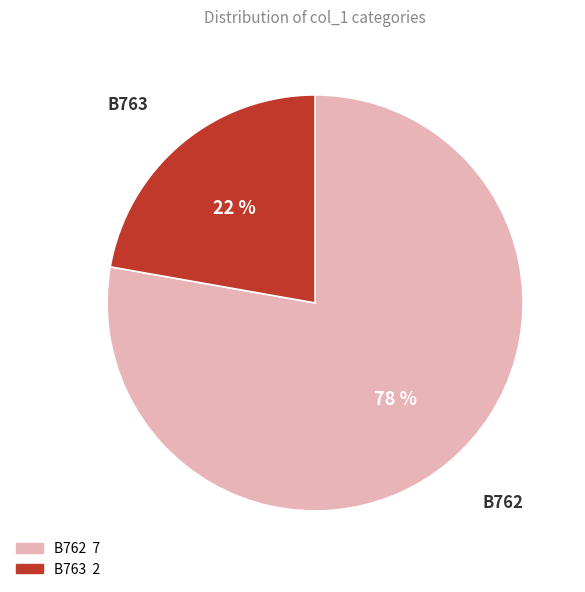

Do B763 and B762 together represent more than half of the pie?

Yes